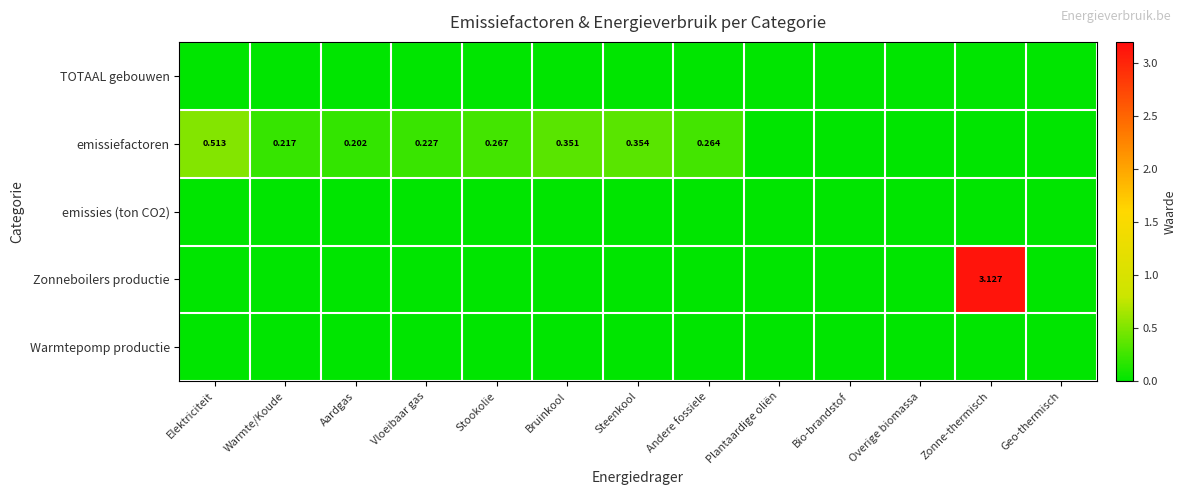

Between Aardgas and Bruinkool, which series saw the biggest shift?

emissiefactoren